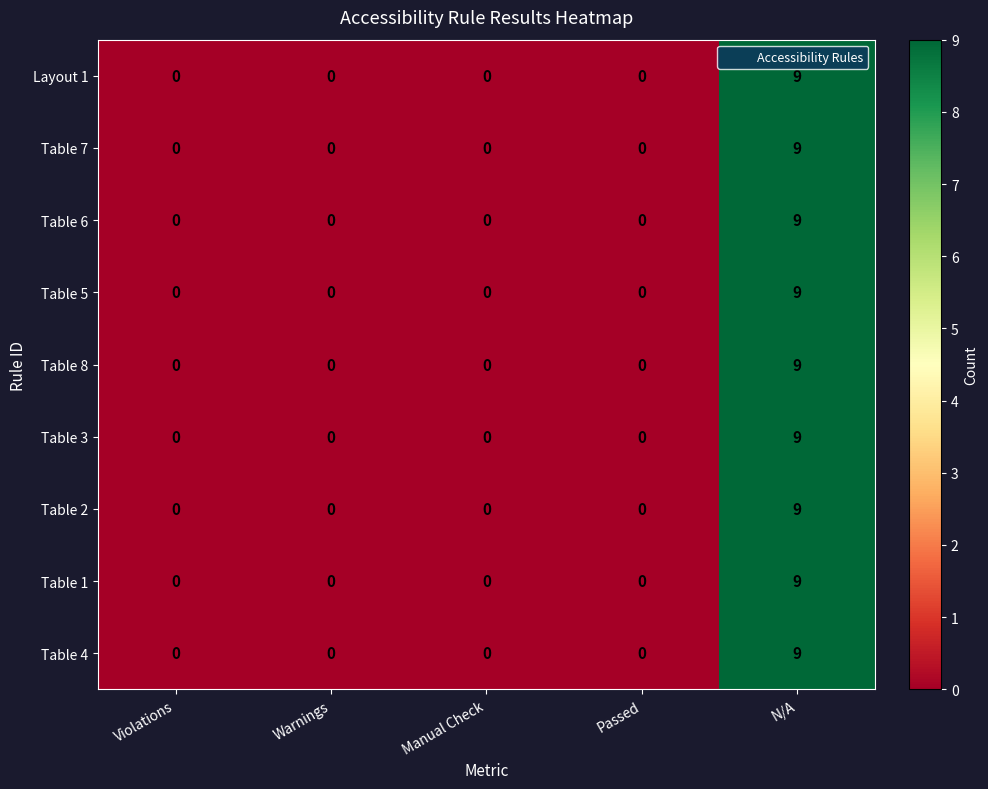

What is the difference between the Table 4 values at Violations and N/A?

9